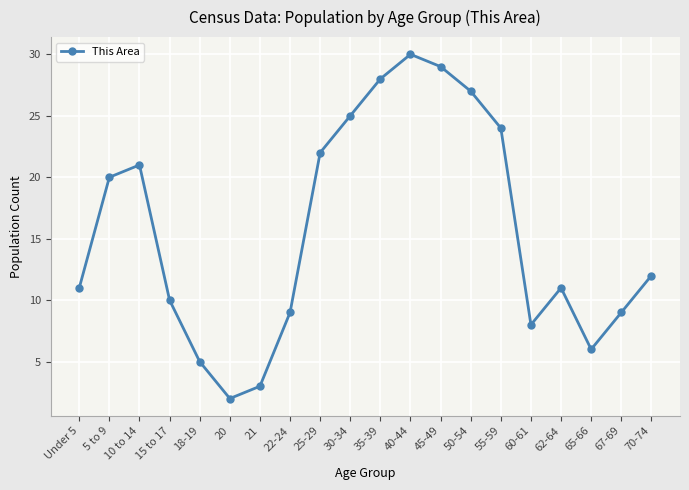

How many data points does each series have?

20